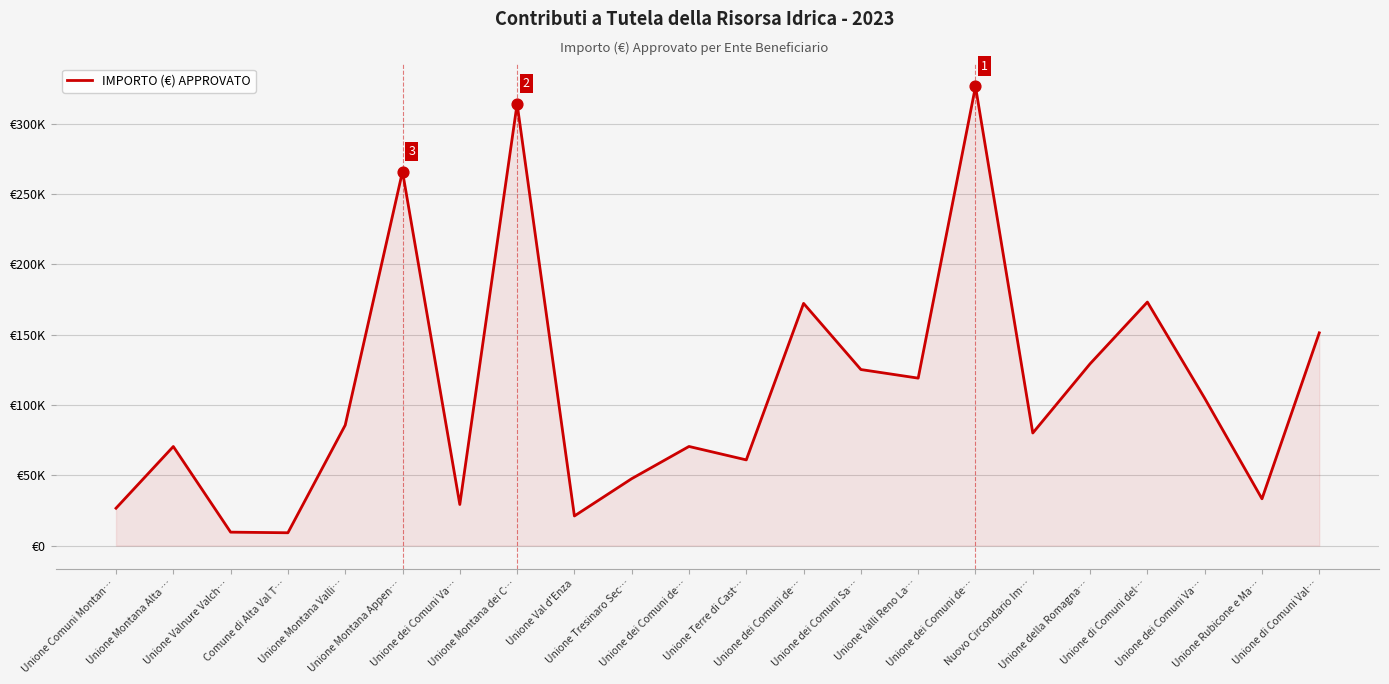

What is the ratio of the value at Unione Montana Alta … to the value at Nuovo Circondario Im…?

0.9